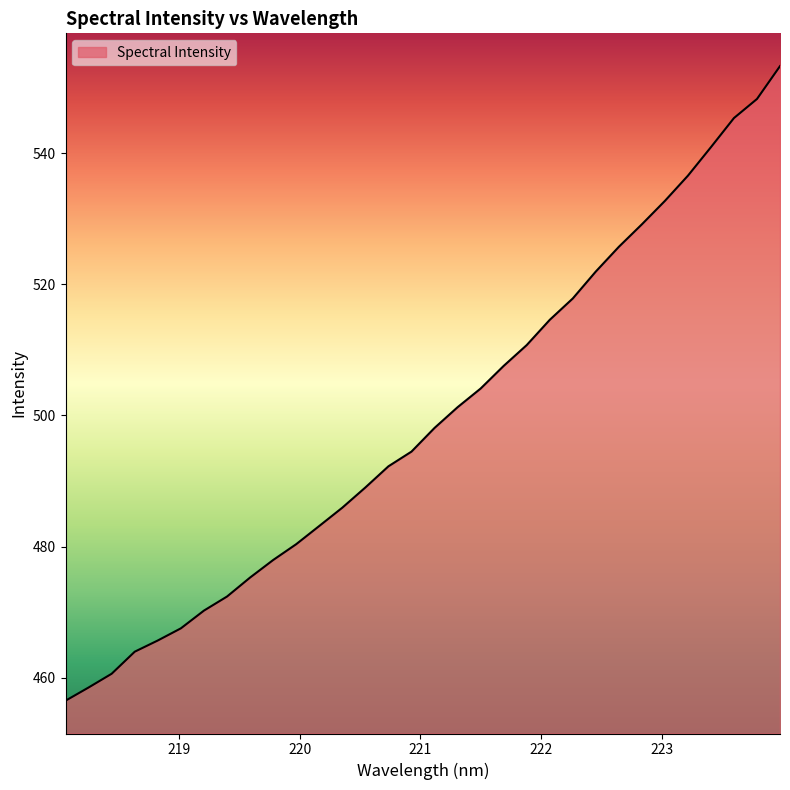

What is the smallest value displayed?

456.5